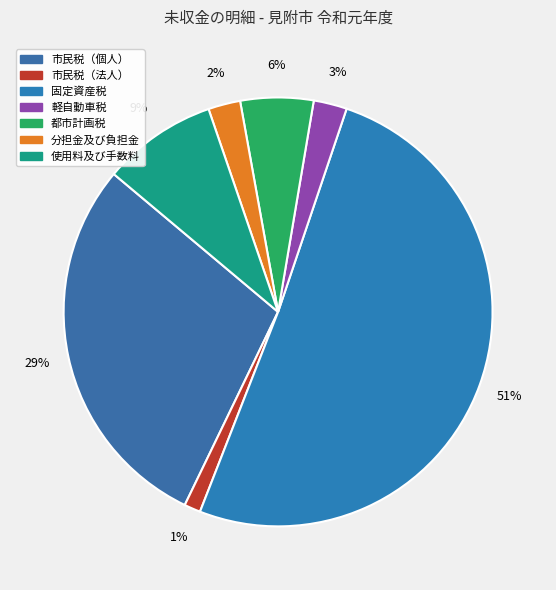

To the nearest percent, what percentage of the pie is 市民税（個人）?

29%